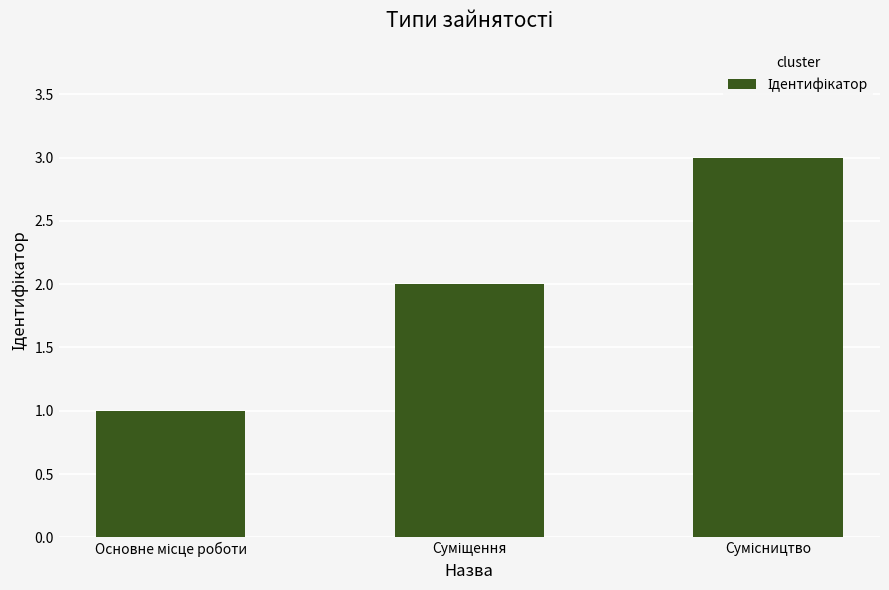

How many bars are there in total?

3